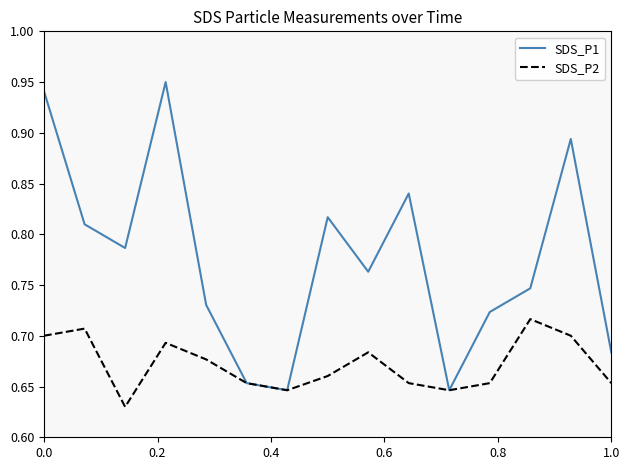

How many distinct data groups are displayed?

2